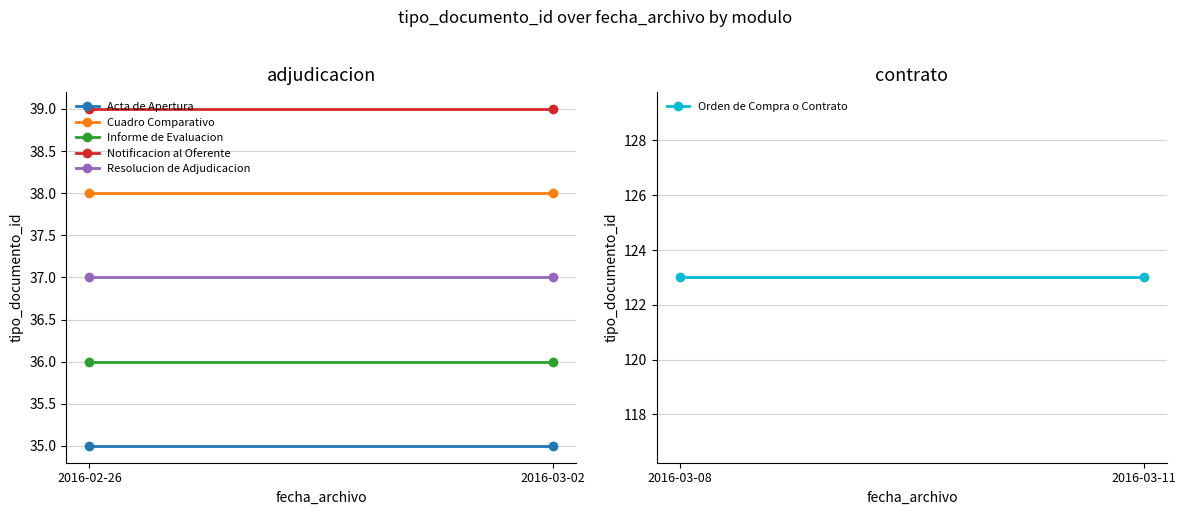

What is the sum of the Resolucion de Adjudicacion values at 2016-03-02 and 2016-02-26?

74